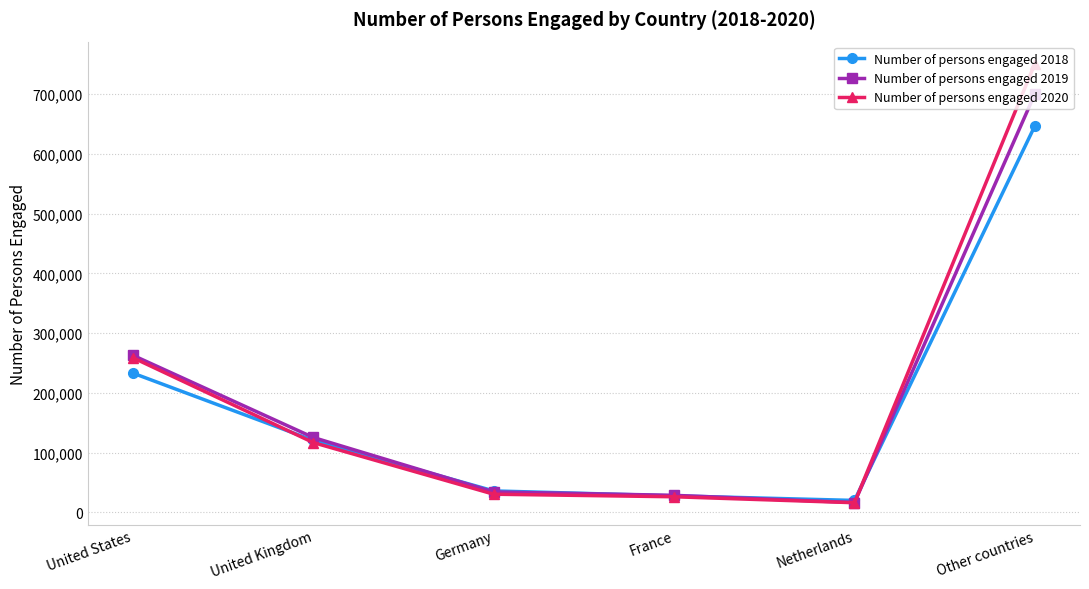

What is the sum of the Number of persons engaged 2020 values at Other countries and United States?

1010356